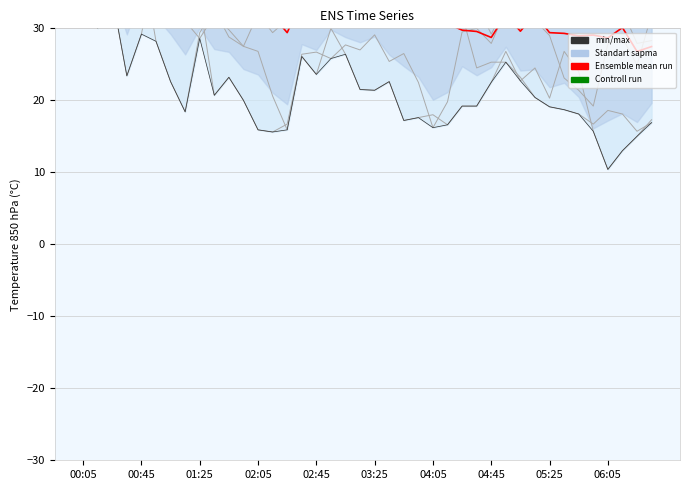

In min/max, how many points are lower than both neighbors (excluding endpoints)?

10